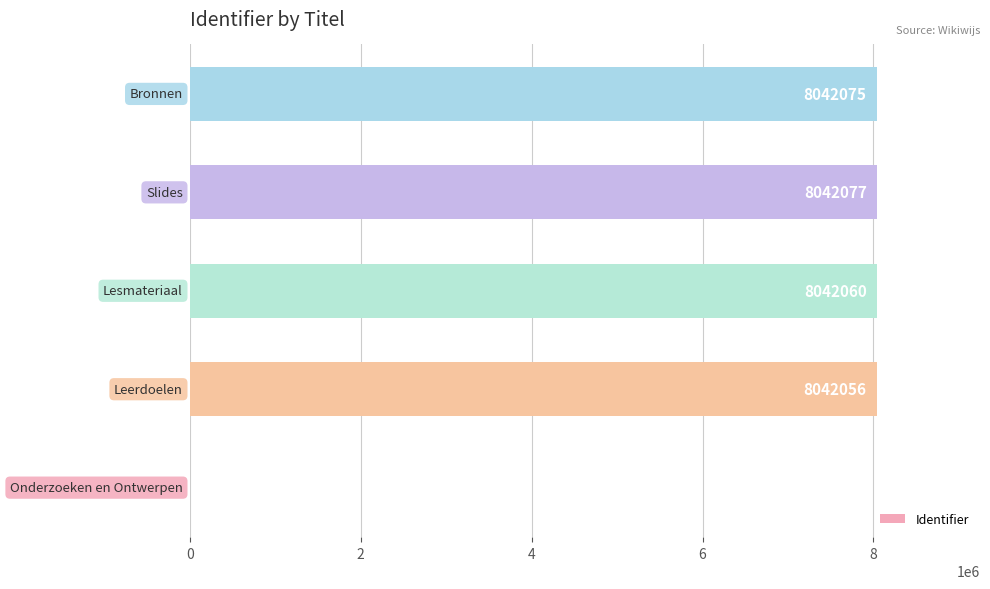

What is the maximum value shown in the chart?

8042077